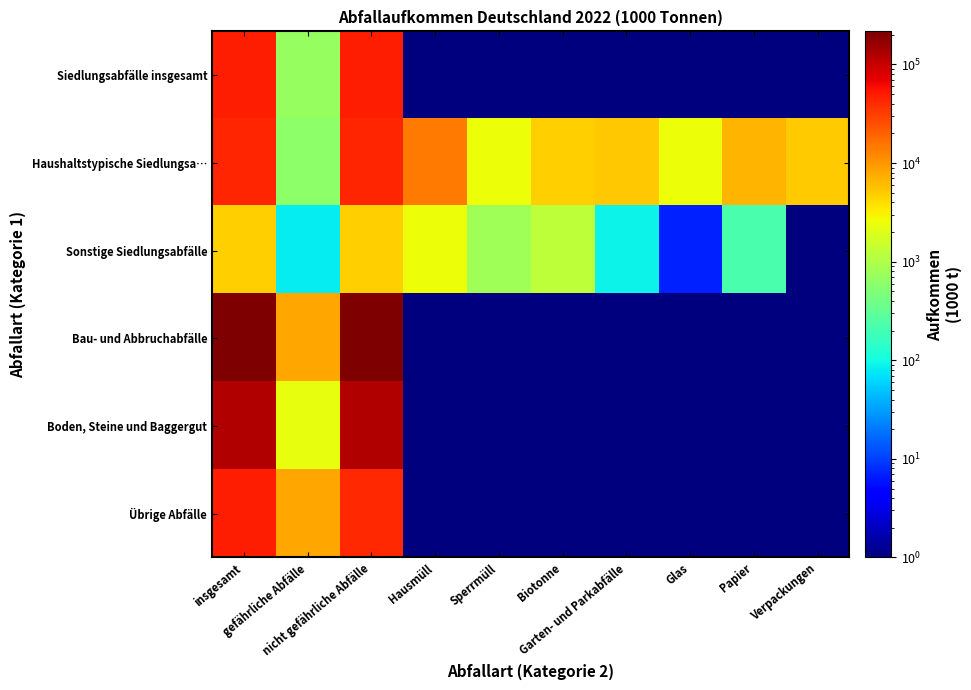

What is the minimum value shown in the chart?

0.1